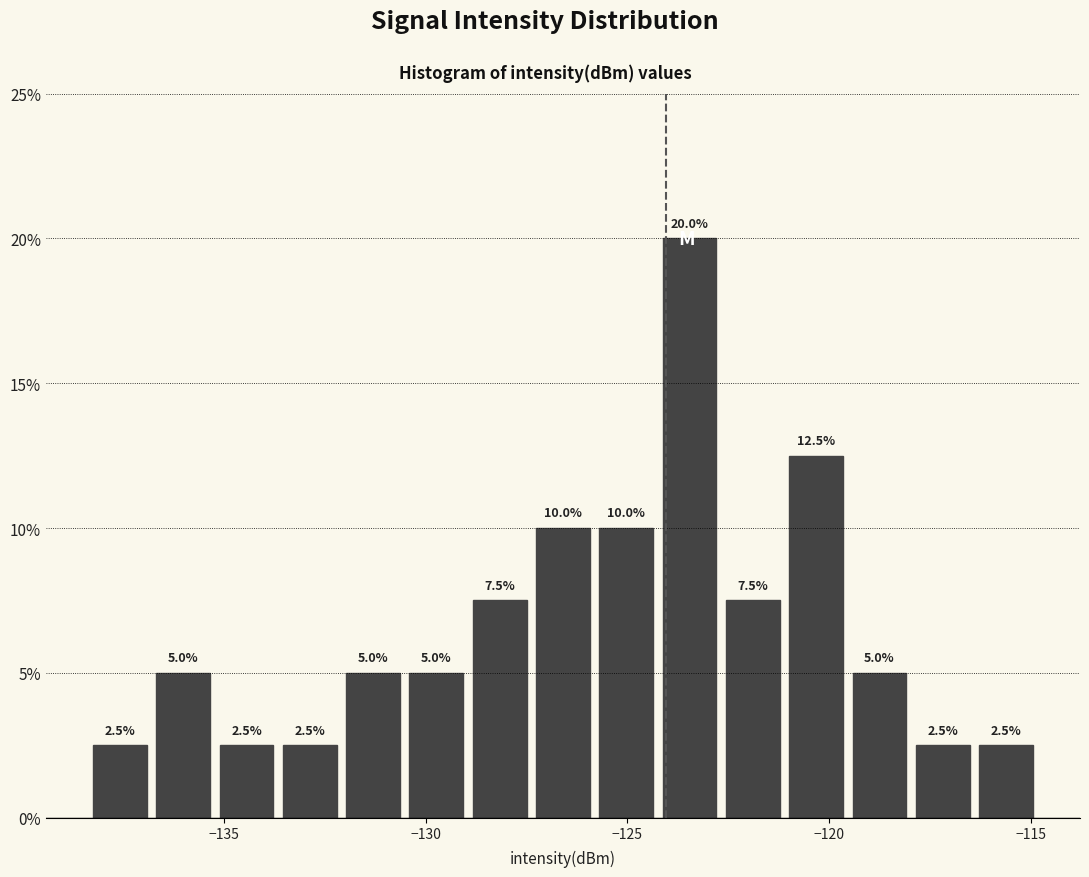

Read against the x-axis, roughly where is the centre of the tallest bar?

-123.5